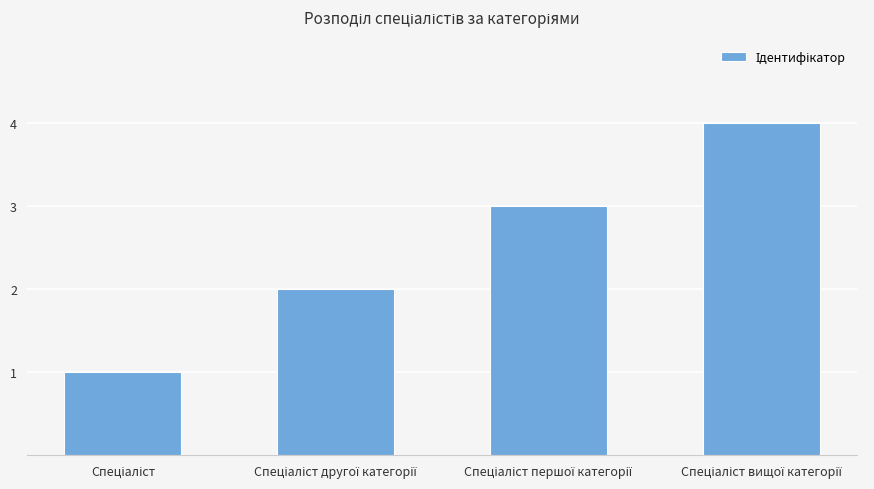

Reading left to right, transcribe all the data shown in this chart.

1	2	3	4